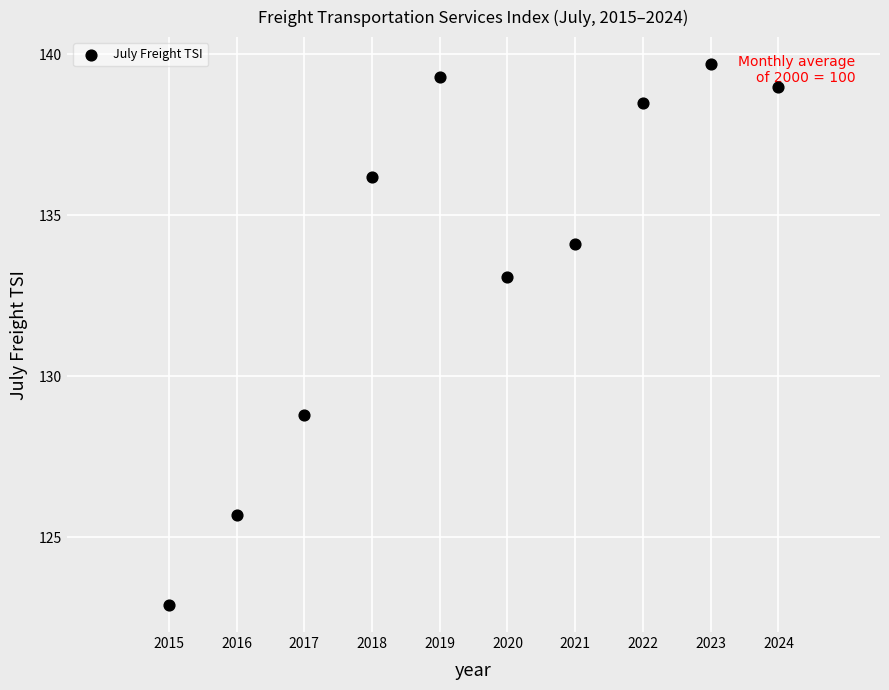

What is the average X value?

2019.5